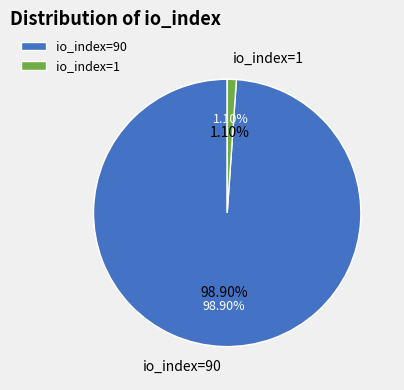

What is the largest slice in the pie chart?

io_index=90